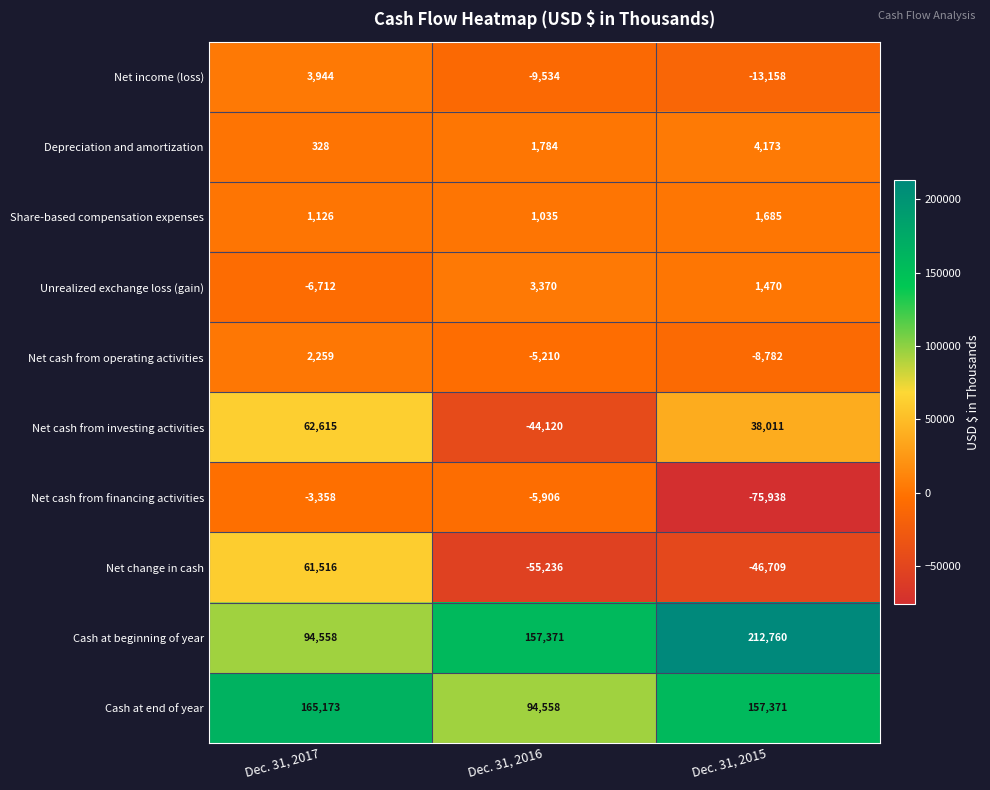

Which category has the highest value across all series?

Dec. 31, 2015